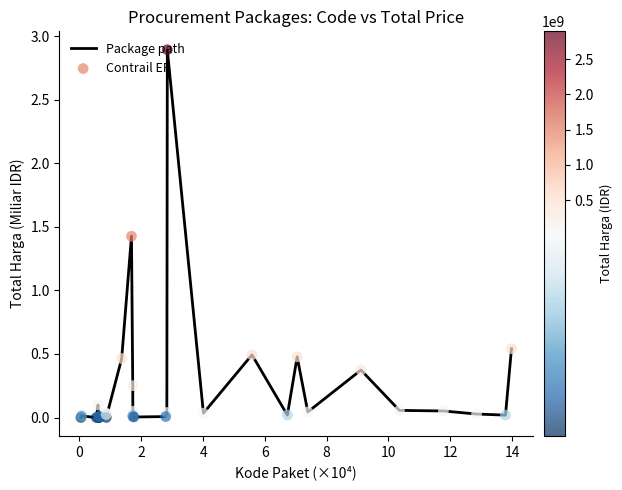

What is the maximum value shown in the chart?

2.9